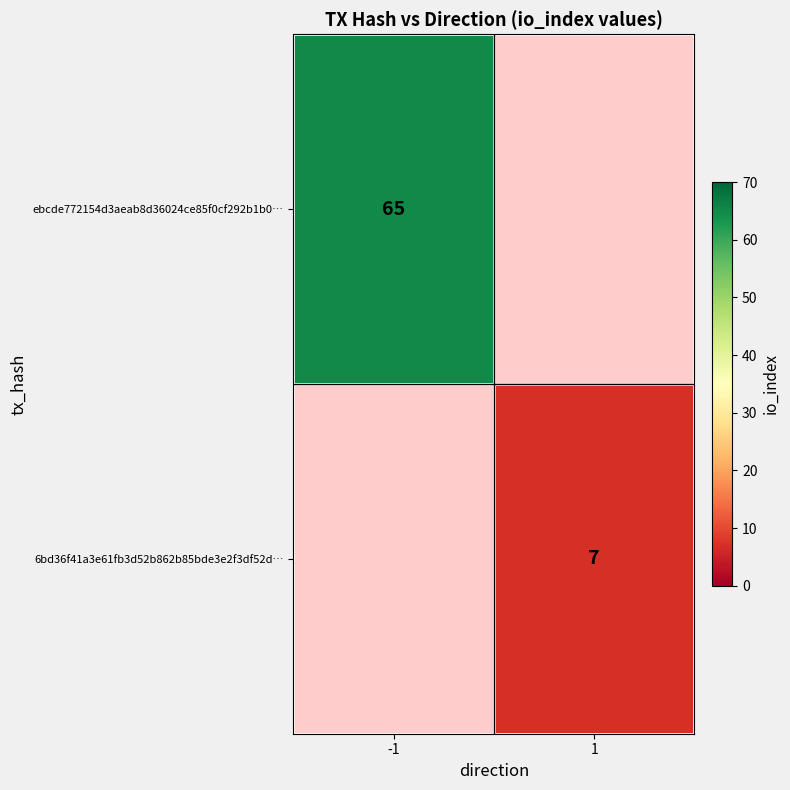

True or false: 6bd36f41a3e61fb3d52b862b85bde3e2f3df52d… has a value of 7 at 1.

True